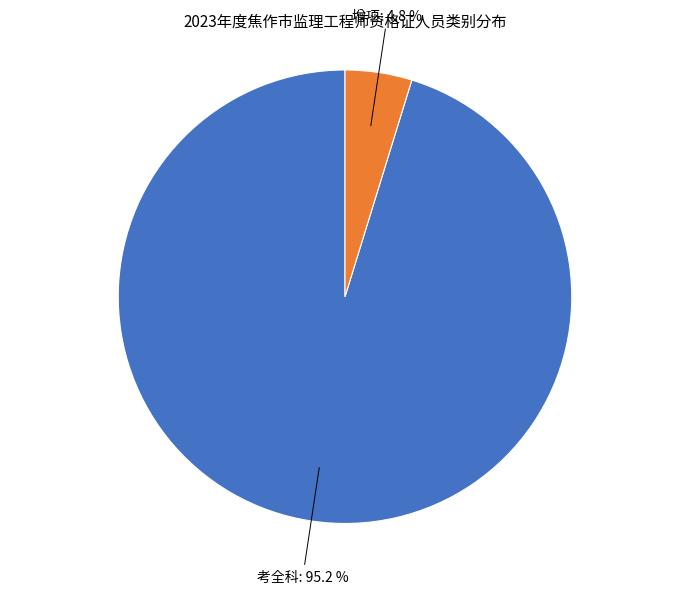

Is there a majority slice in this chart?

Yes